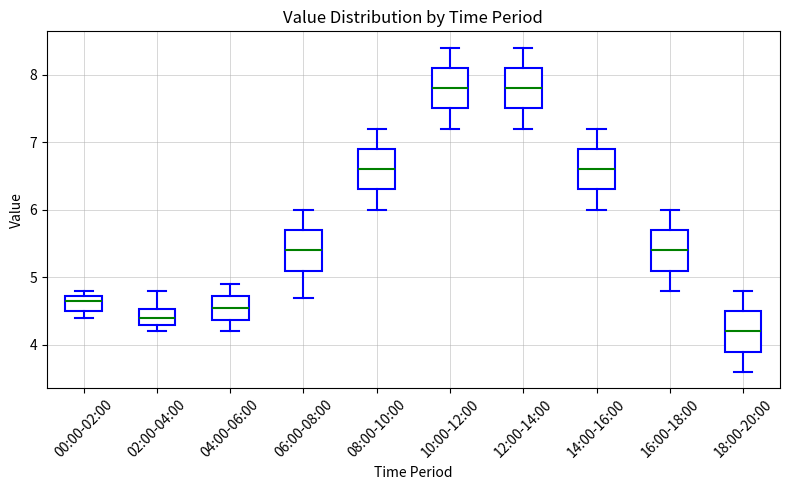

Where does the upper whisker of the box for 02:00-04:00 end on the y-axis? The values are not printed on the chart, so give them approximately, as read against the axis.

4.8